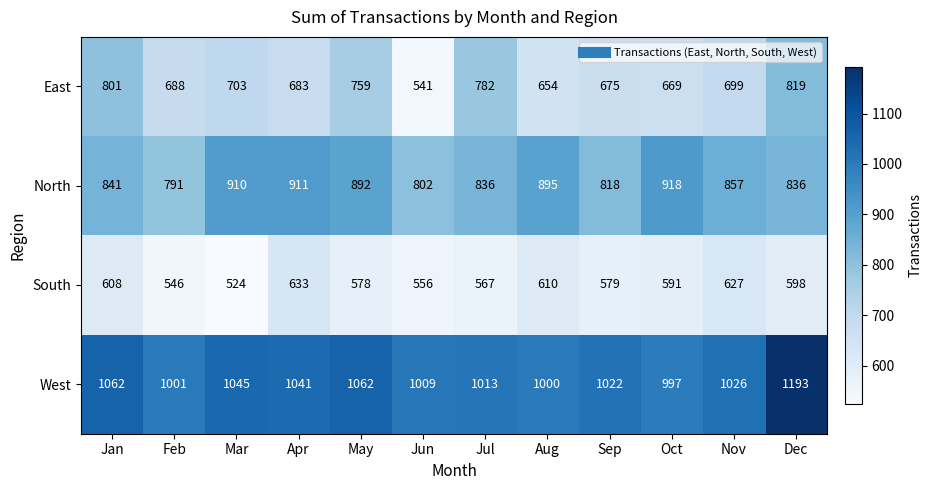

The value of South at Apr is 633. True or false?

True